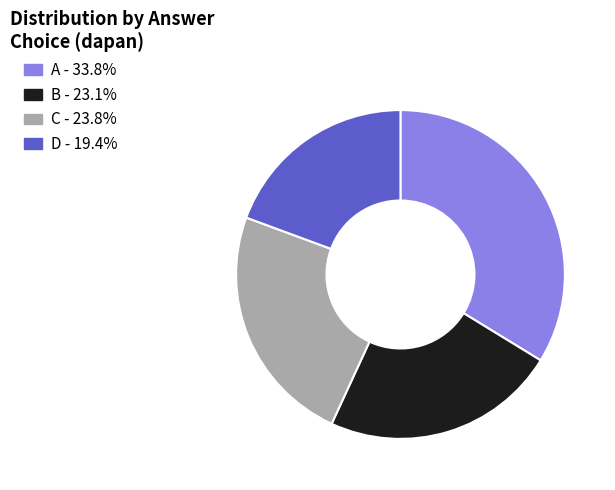

Is the sum of A - 33.8% and C - 23.8% greater than half?

Yes